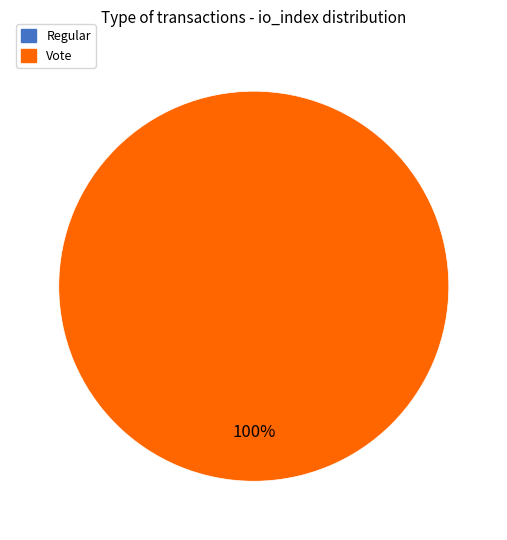

How many slices are in this pie chart?

2